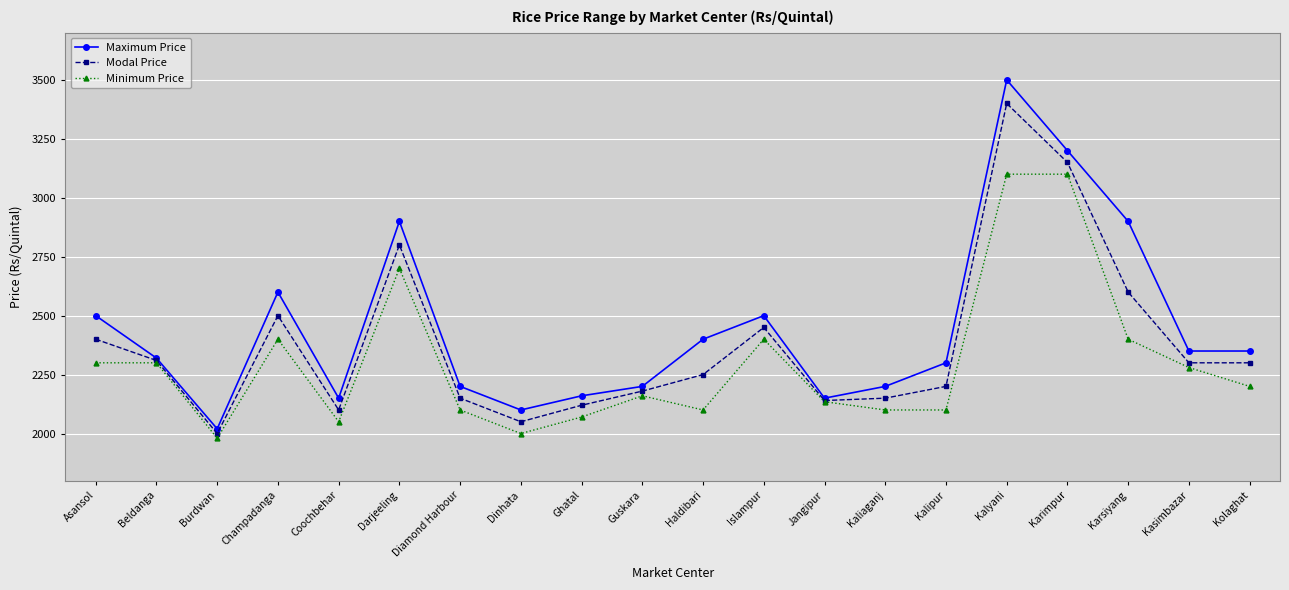

What position from the left is Karsiyang?

18